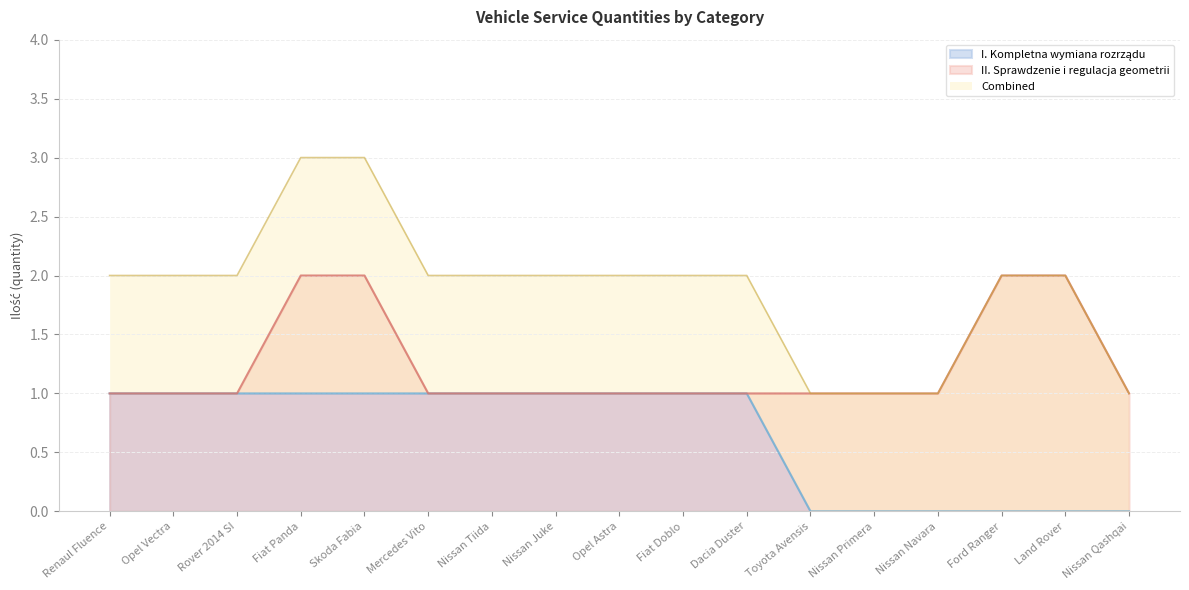

What is the label of the 5th point from the left?

Skoda Fabia